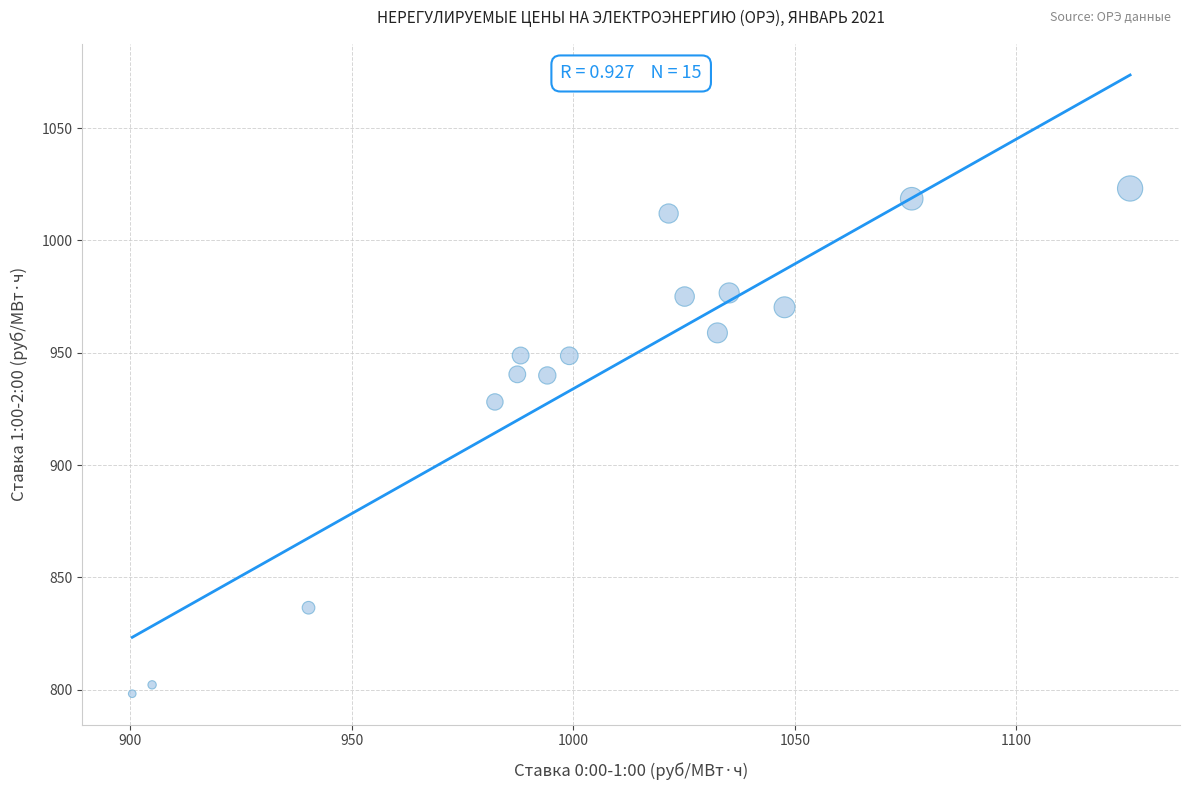

What is the range of X values (max minus min)?

225.2